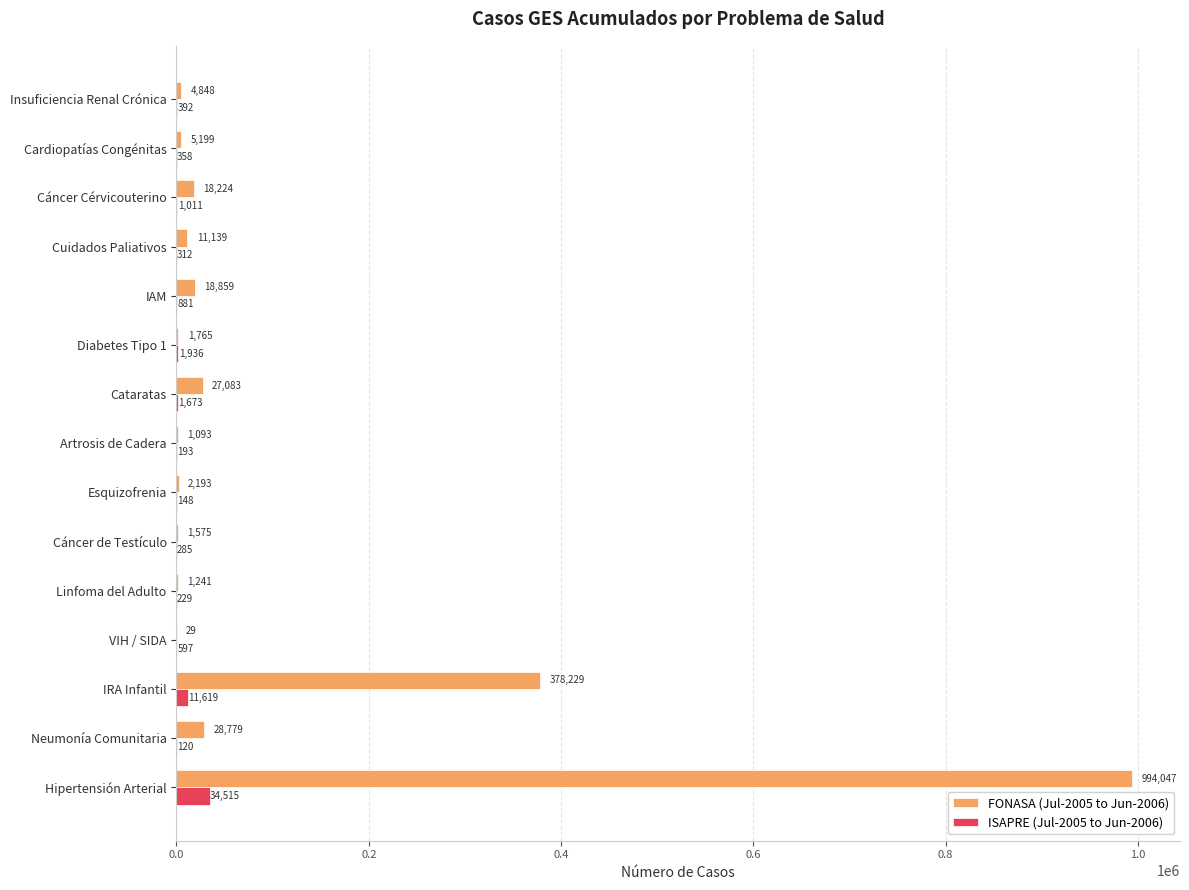

Read the ISAPRE (Jul-2005 to Jun-2006) value at Esquizofrenia.

148